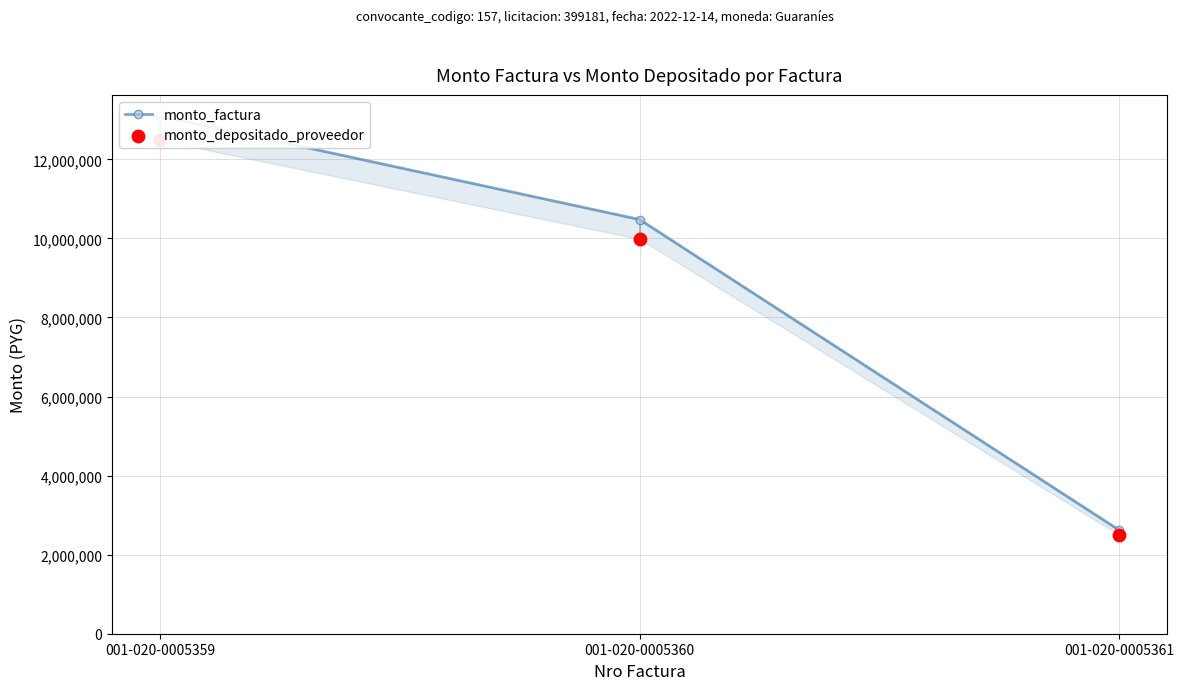

Is the value of monto_depositado_proveedor at 001-020-0005360 greater than the value of monto_factura at 001-020-0005361?

Yes